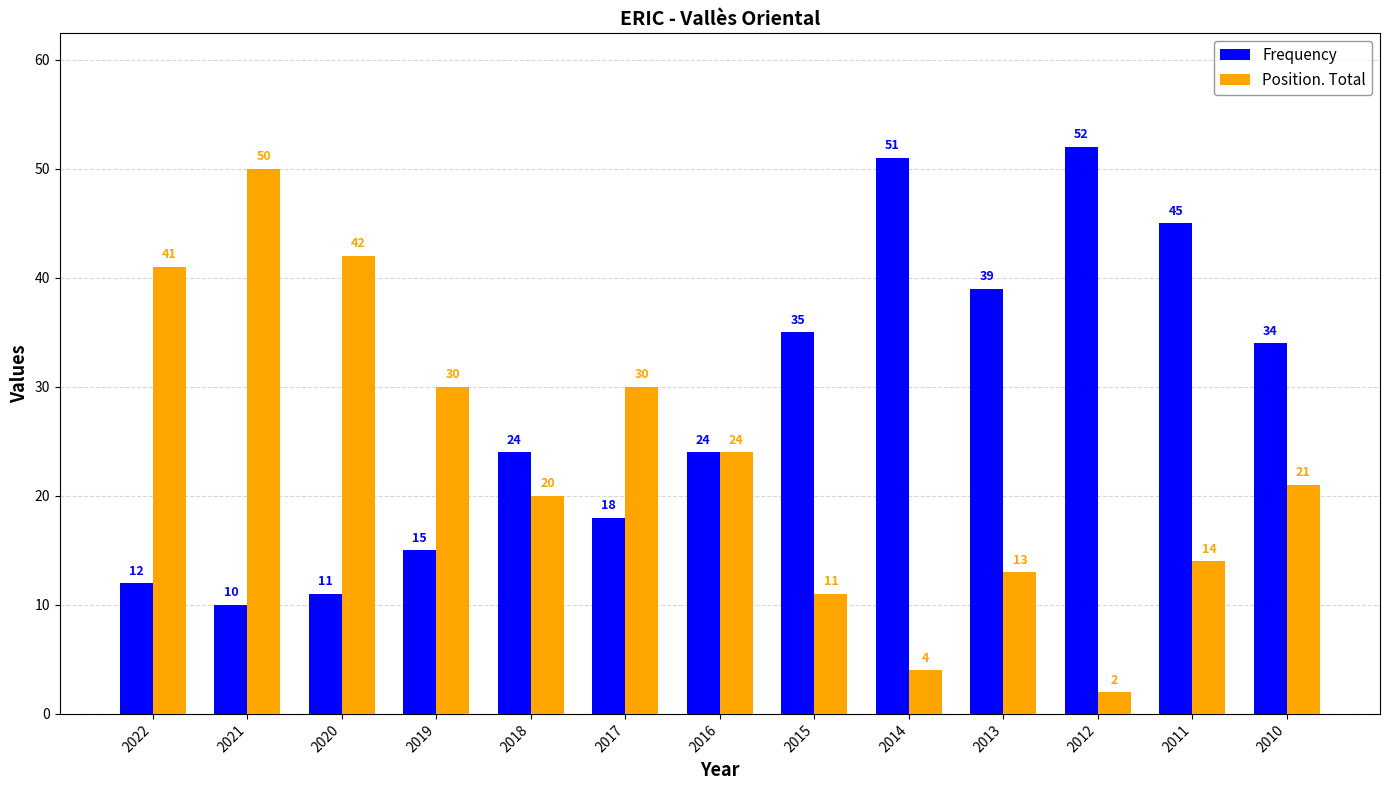

Read the Frequency value at 2018.

24